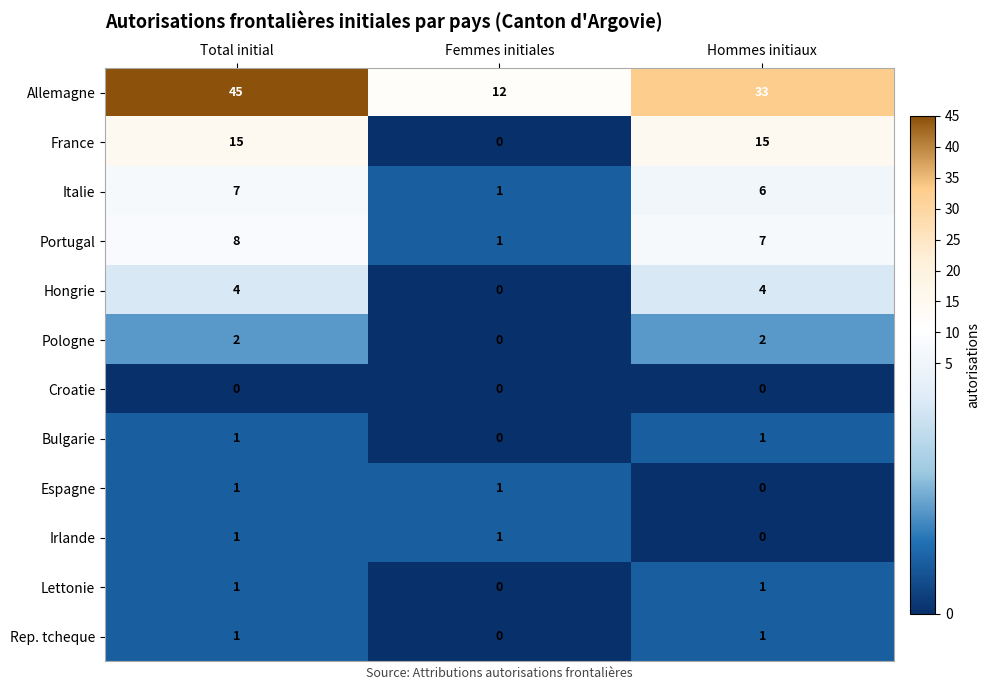

Between Total initial and Femmes initiales, which series saw the biggest shift?

Allemagne